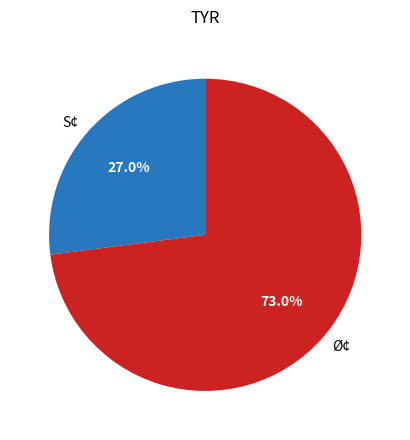

True or false: Ø¢ accounts for 87% of the total.

False